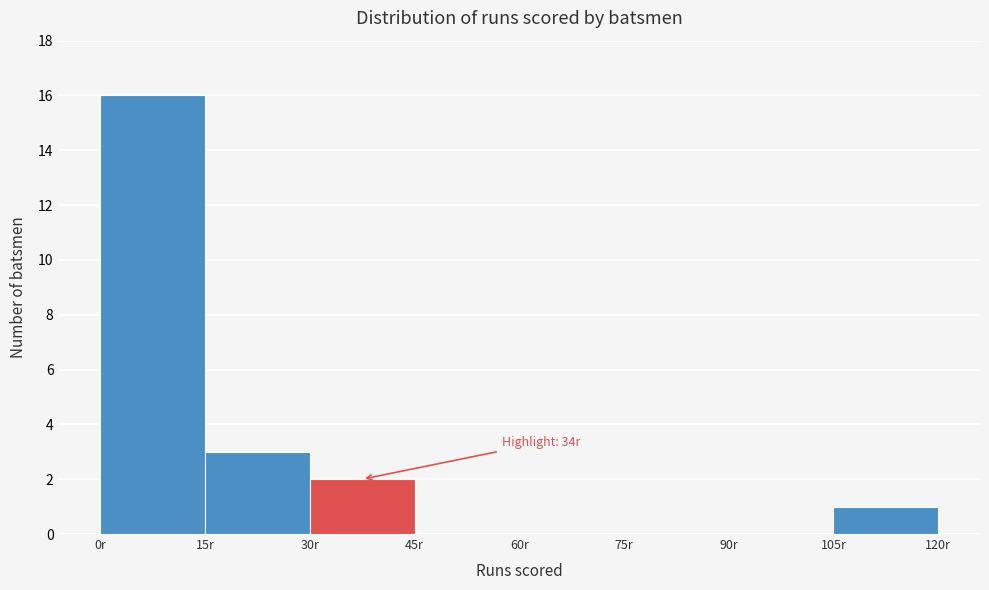

Which range on the x-axis has the tallest bar?

0 to 15